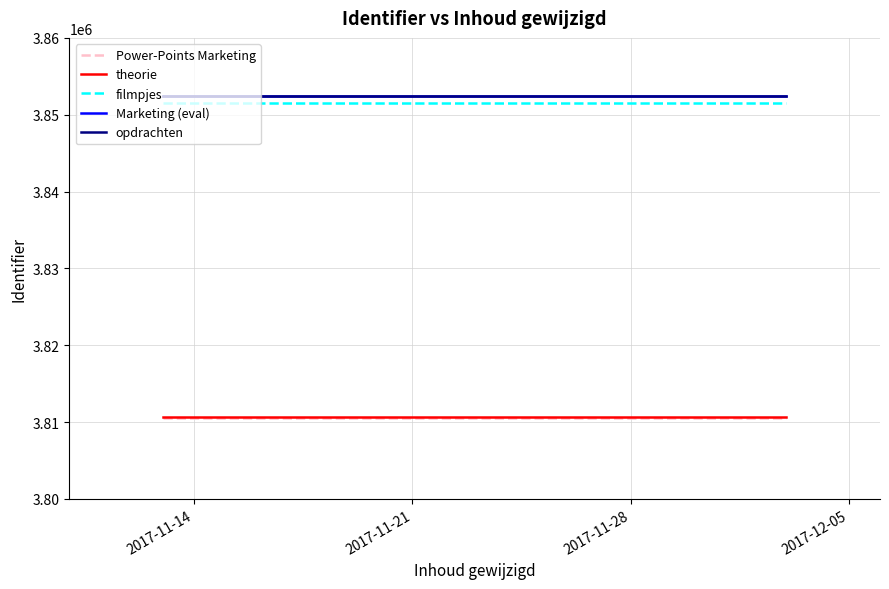

What is the minimum value shown in the chart?

3810576